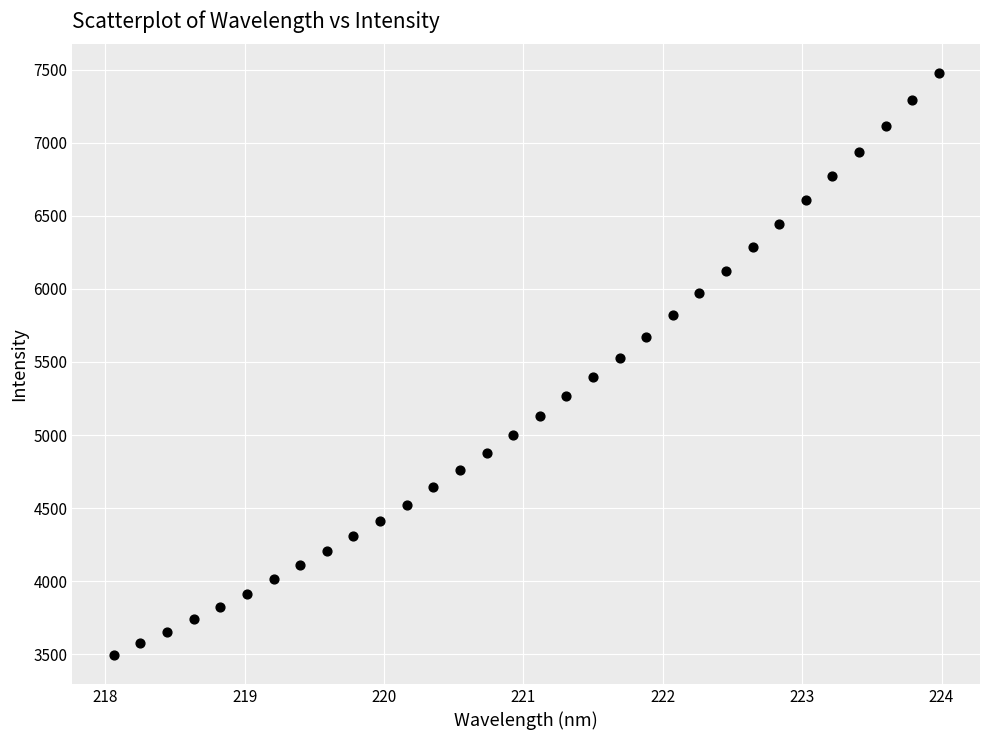

What is the range of Y values (max minus min)?

3976.4